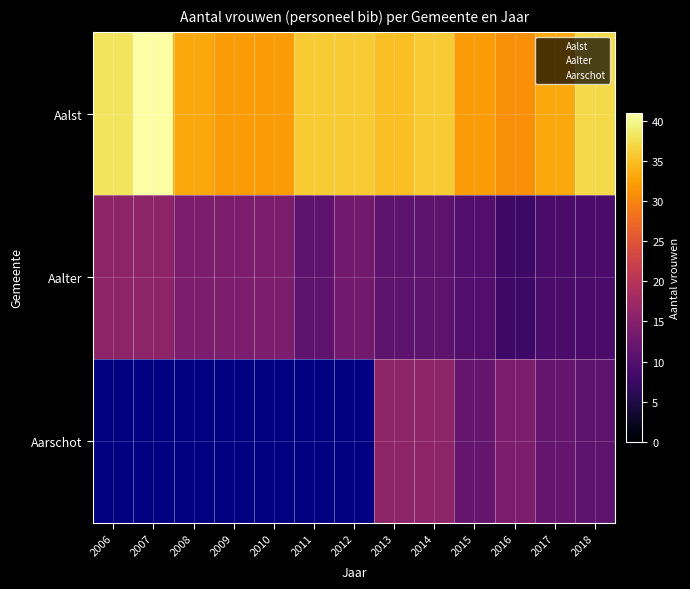

How many data points in Aalter are above 11?

6